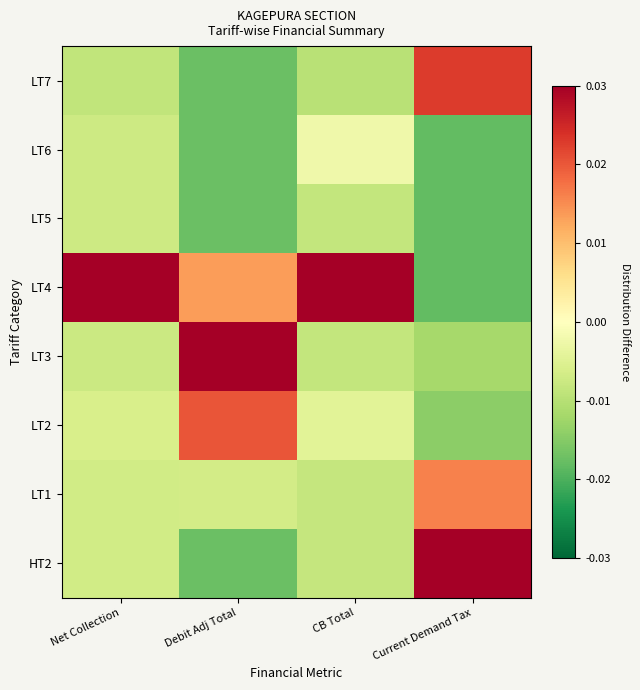

At which category does the chart reach its minimum across all series?

Current Demand Tax